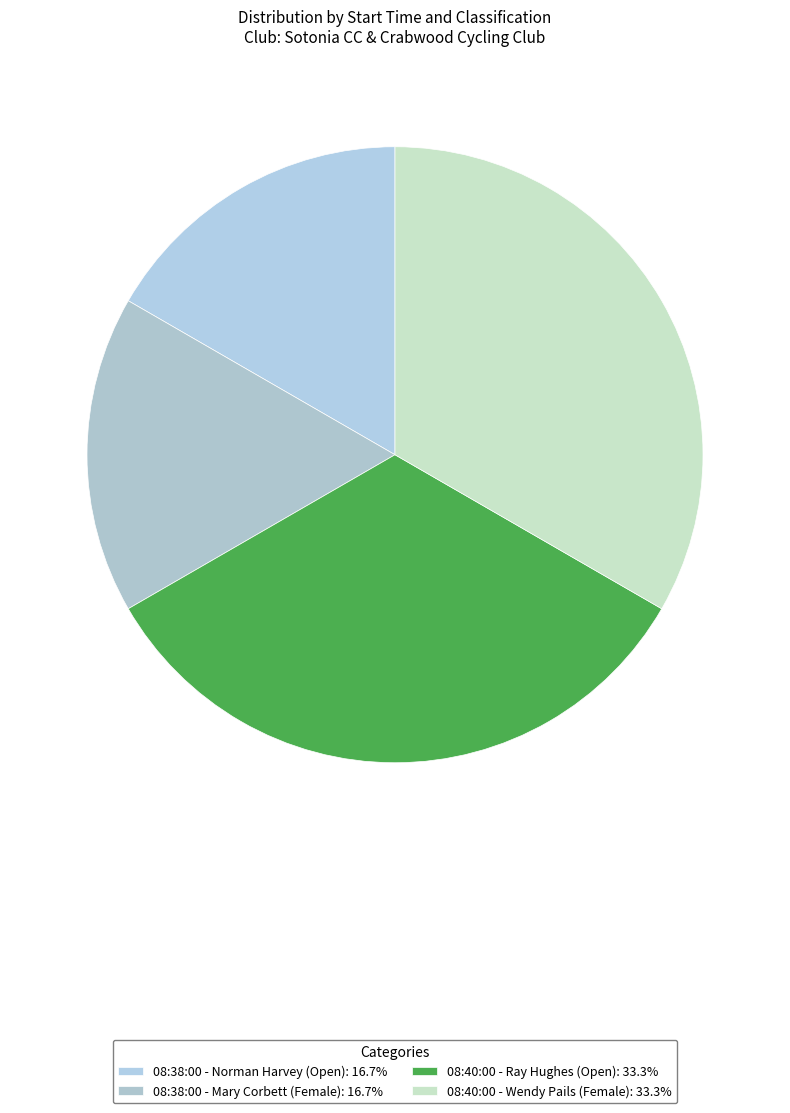

Between 08:40:00 - Wendy Pails (Female) and 08:38:00 - Mary Corbett (Female), which is larger?

08:40:00 - Wendy Pails (Female)